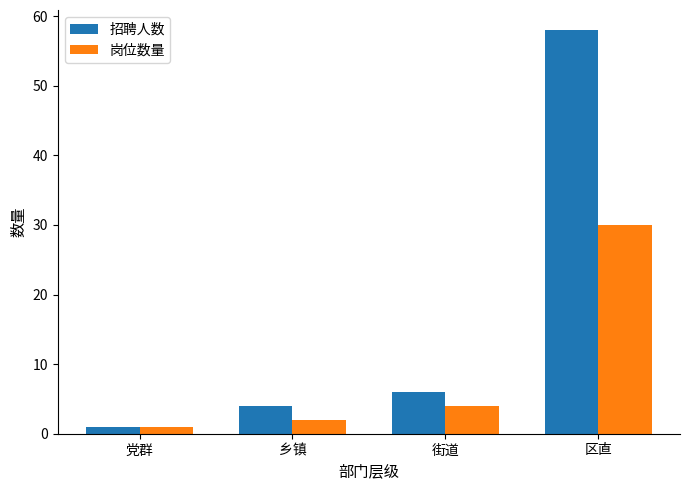

At which label is 岗位数量 closest to 15?

街道